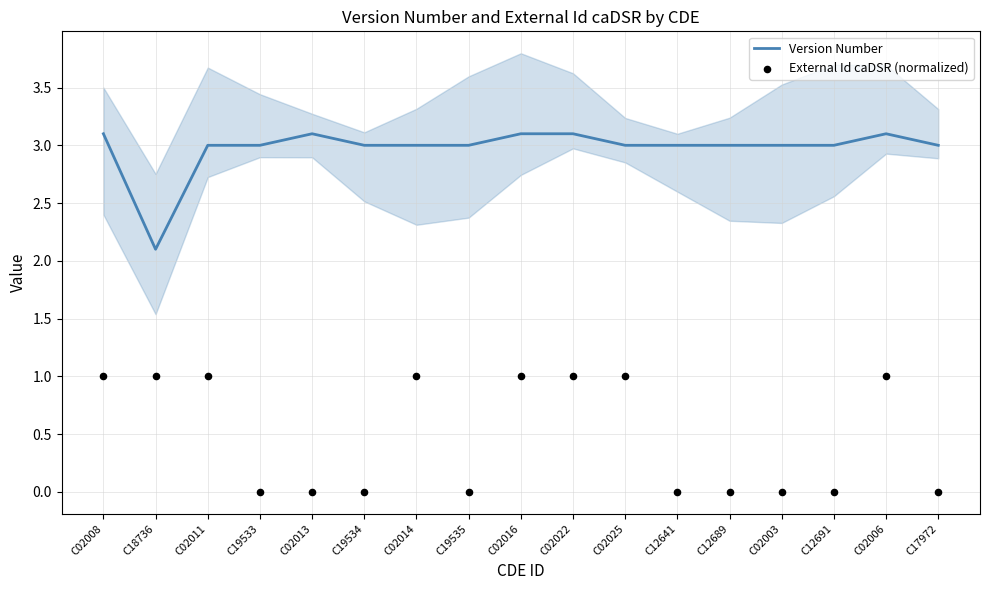

Which series contains the highest Y value?

Version Number